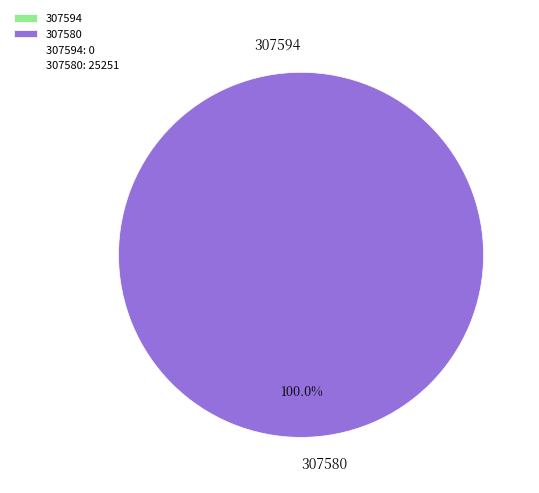

To the nearest percent, what is the difference between the 307594 and 307580 slice percentages?

100%